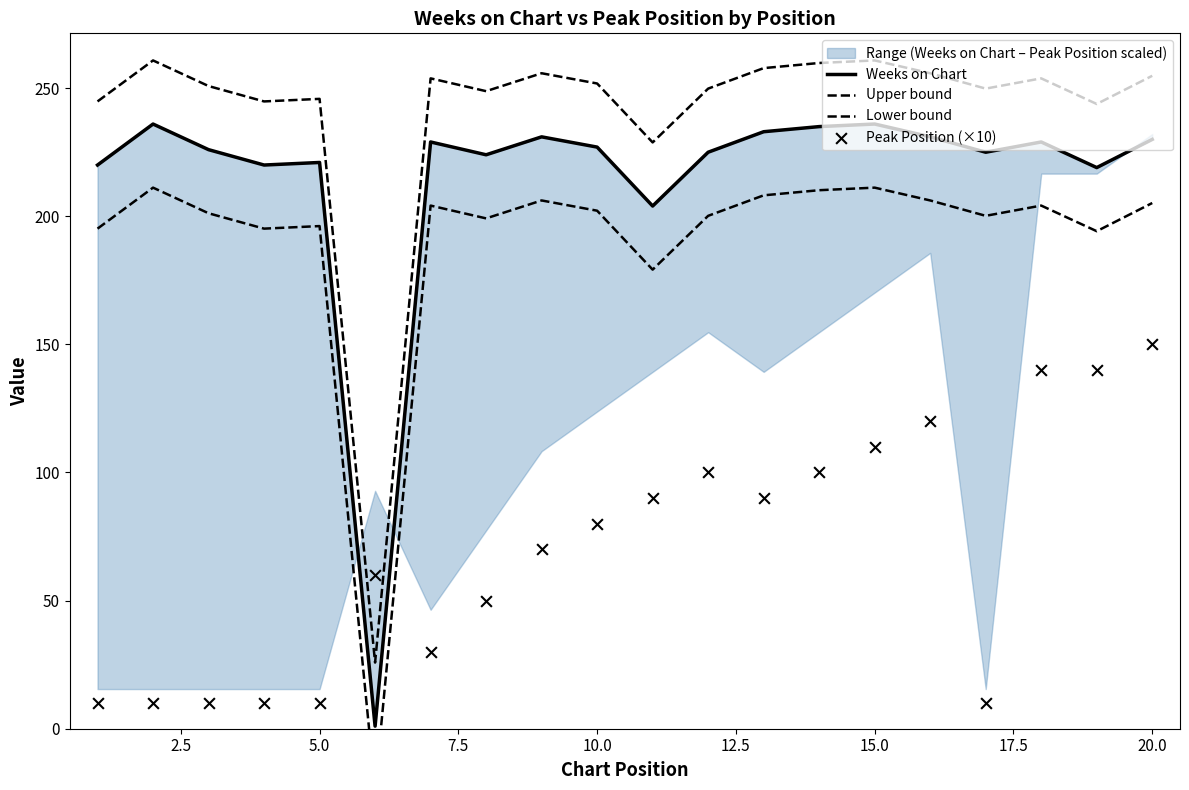

Is the value of Peak Position (×10) at 16 greater than the value of Upper bound at 18?

No